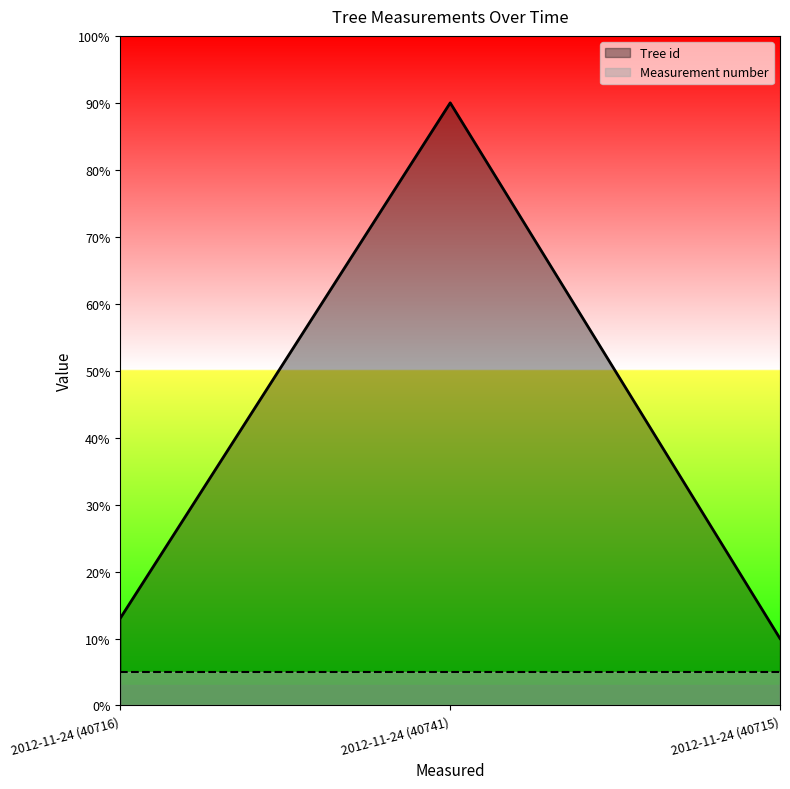

Rank the categories by value from lowest to highest.

2012-11-24 (40715), 2012-11-24 (40716), 2012-11-24 (40741)